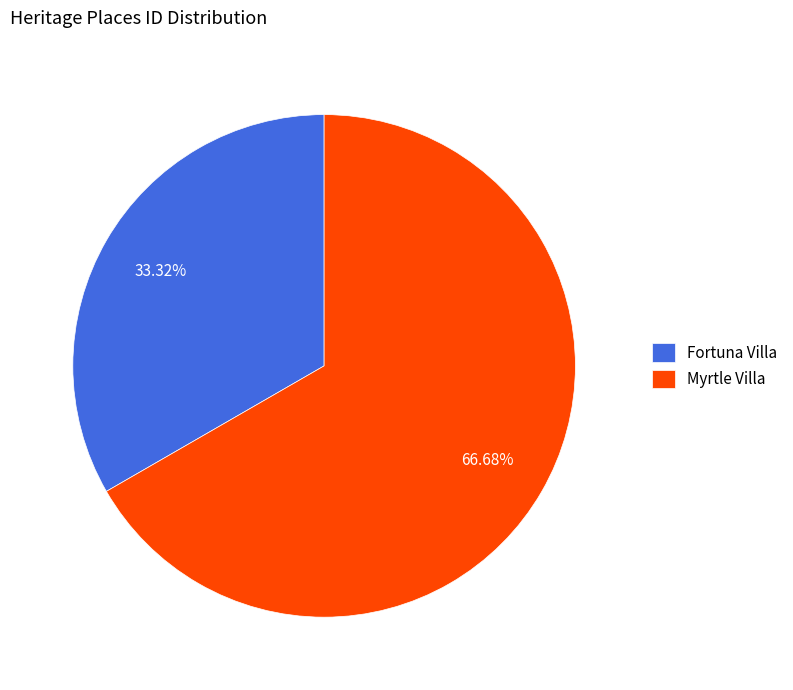

Count the number of slices in the pie.

2